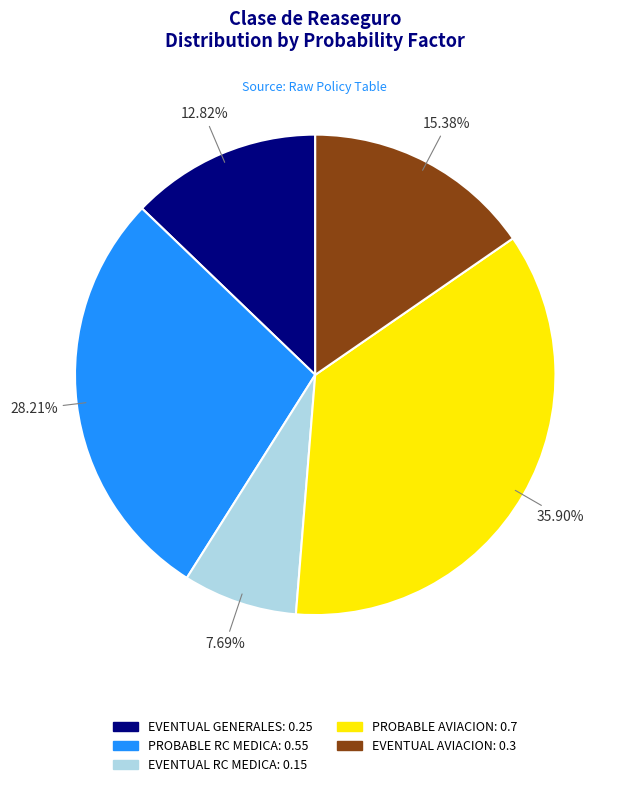

Count the number of slices in the pie.

5